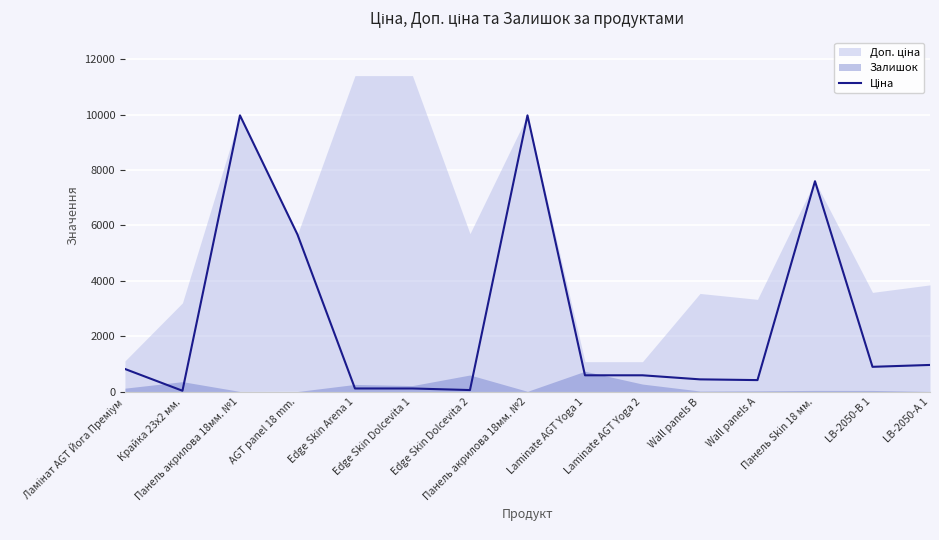

What is the change in value from Панель акрилова 18мм. №2 to Laminate AGT Yoga 2?

-9385.1